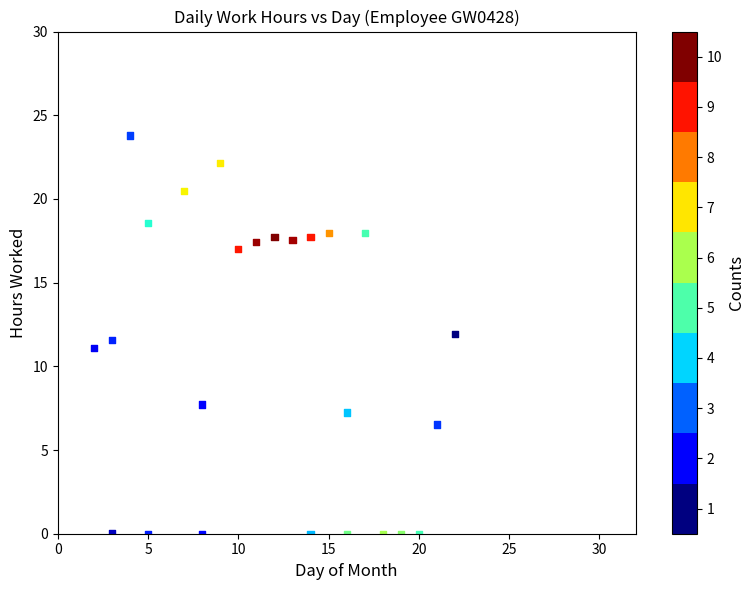

What is the range of X values (max minus min)?

20.0